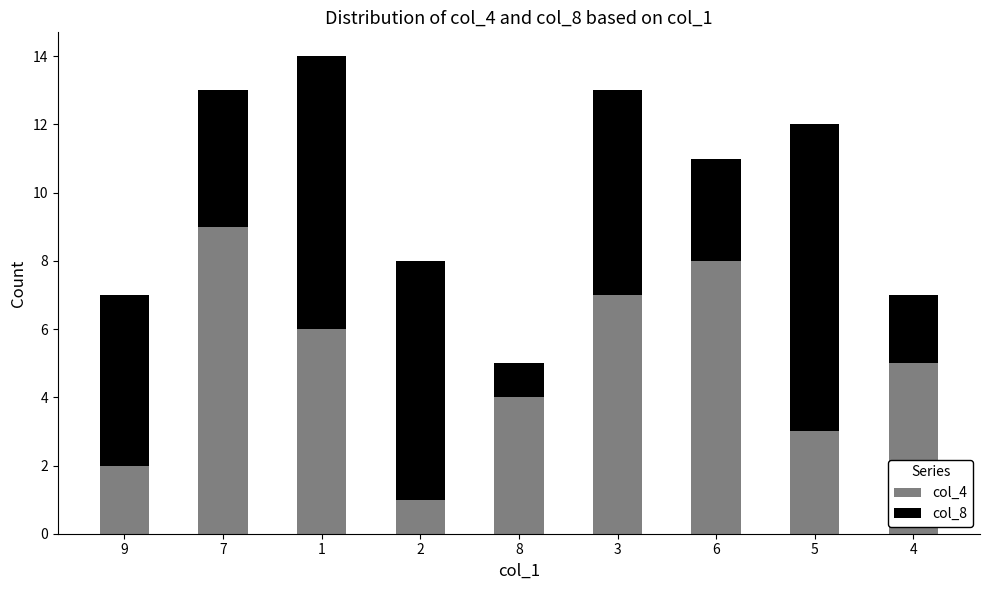

What is the sum of all col_4 values?

45